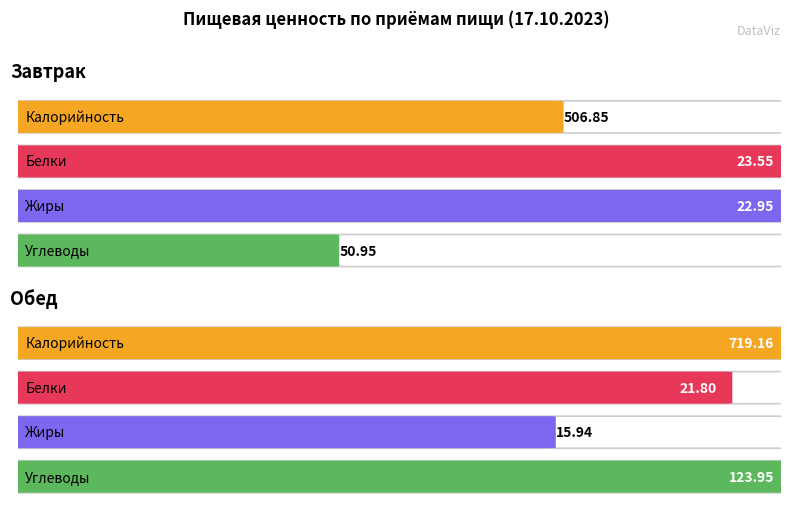

True or false: Калорийность has a value of 1202.6 at Обед.

False